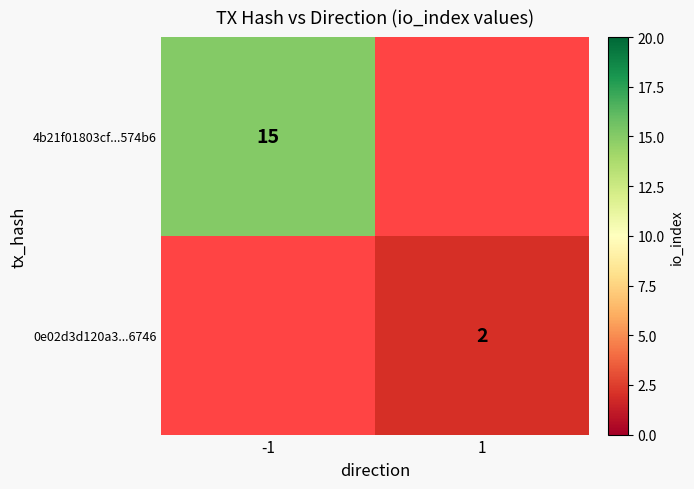

What is the minimum value shown in the chart?

2.0